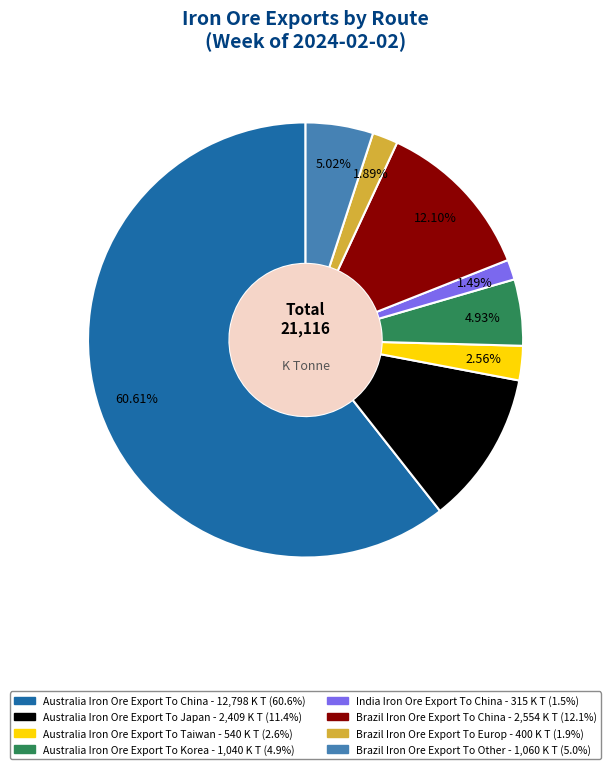

How many slices are in this pie chart?

8